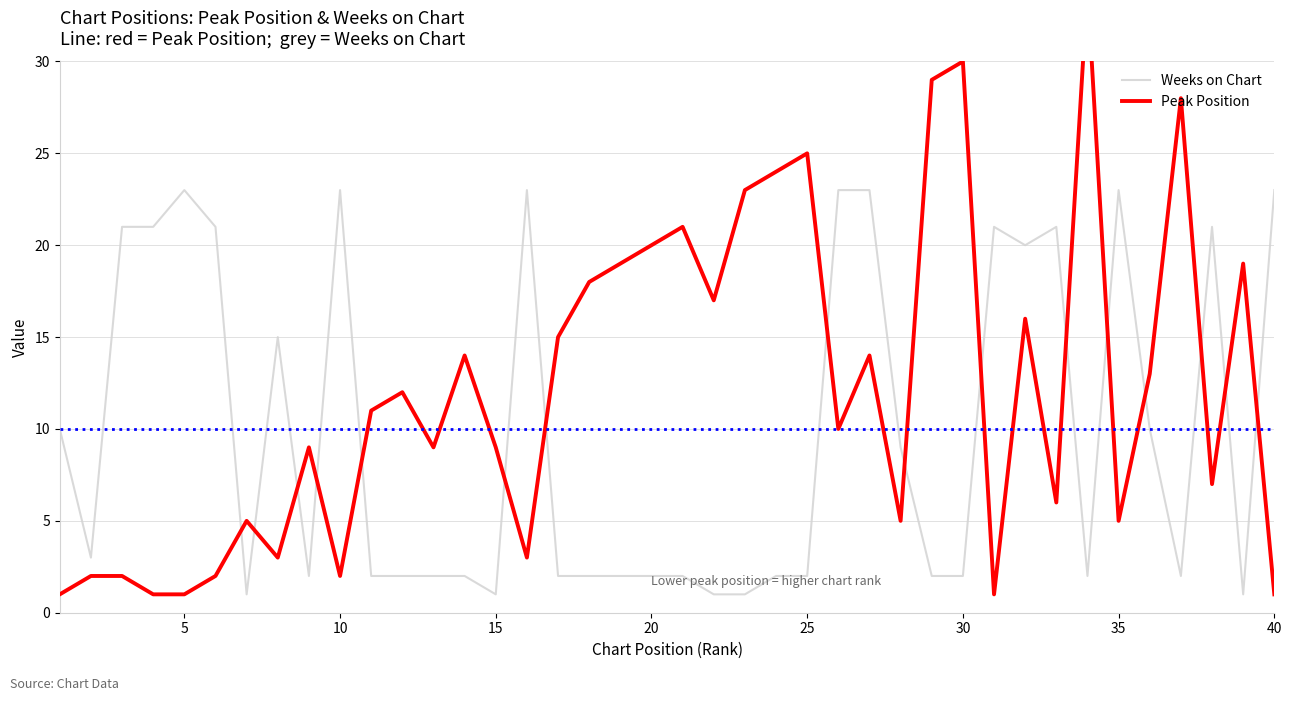

True or false: Weeks on Chart has more than 1 interior local peaks.

True